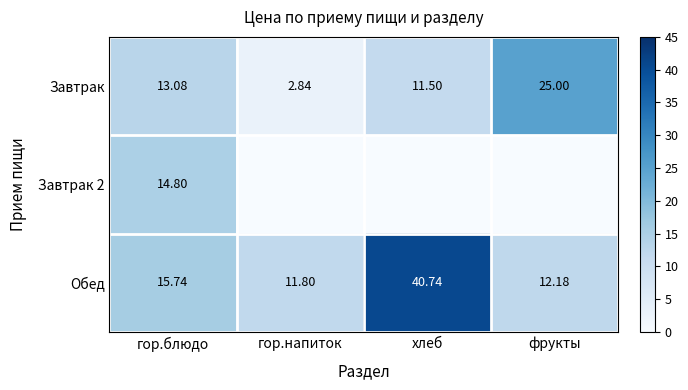

Rank the series by their maximum value, from lowest to highest.

Завтрак 2, Завтрак, Обед